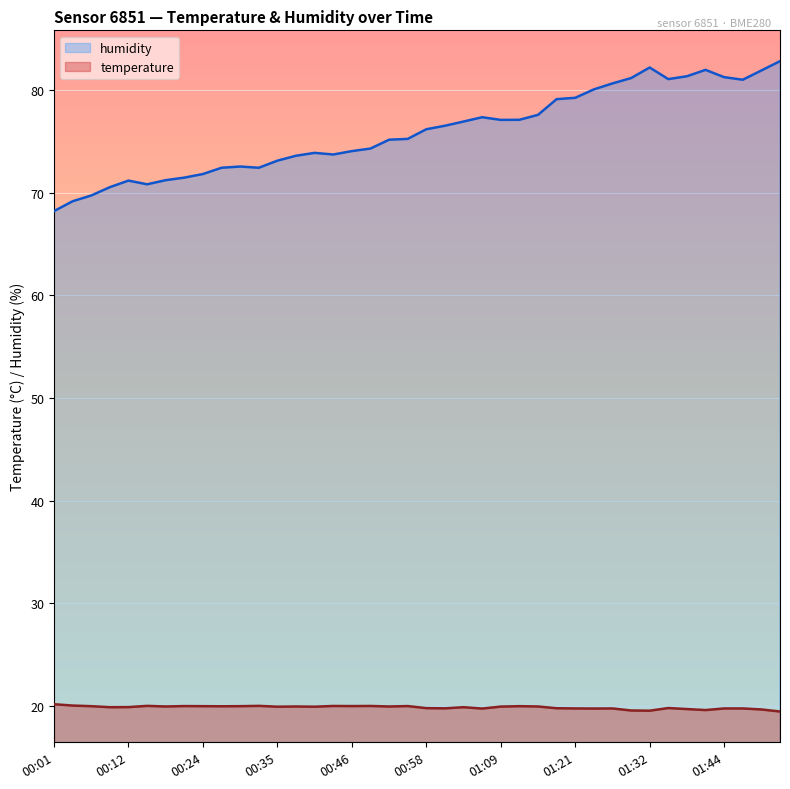

At which category does temperature reach its first local peak?

00:15